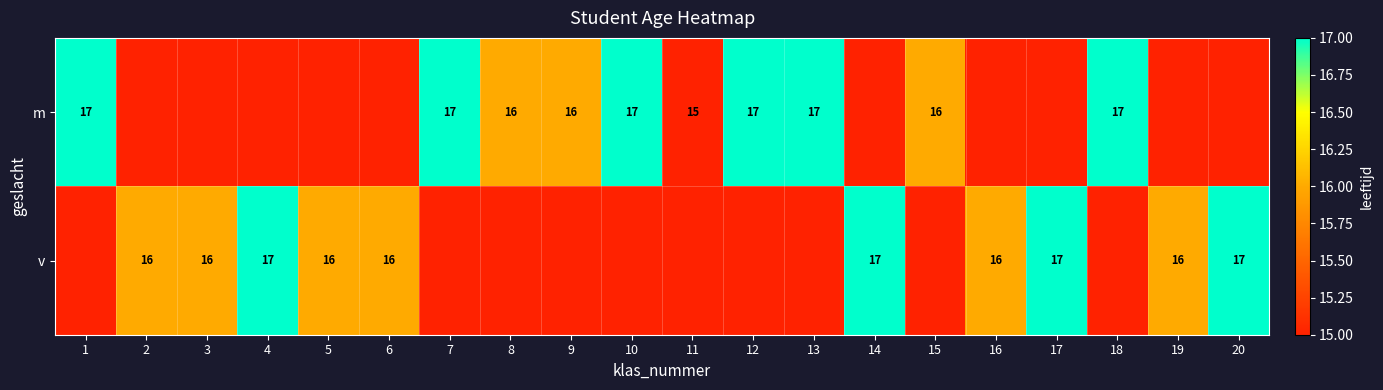

True or false: m has a value of 17 at 12.

True